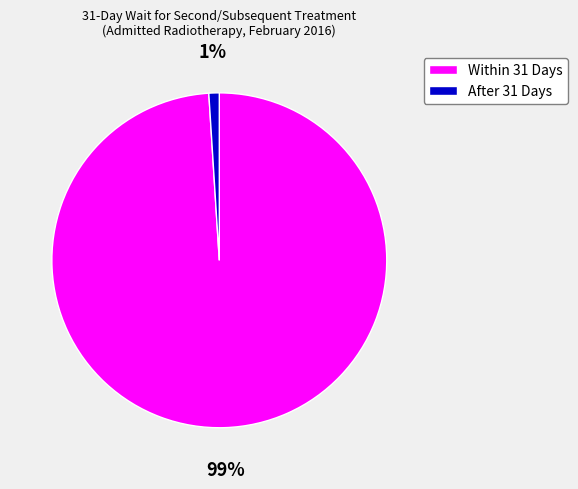

Rank the categories by value from lowest to highest.

After 31 Days, Within 31 Days